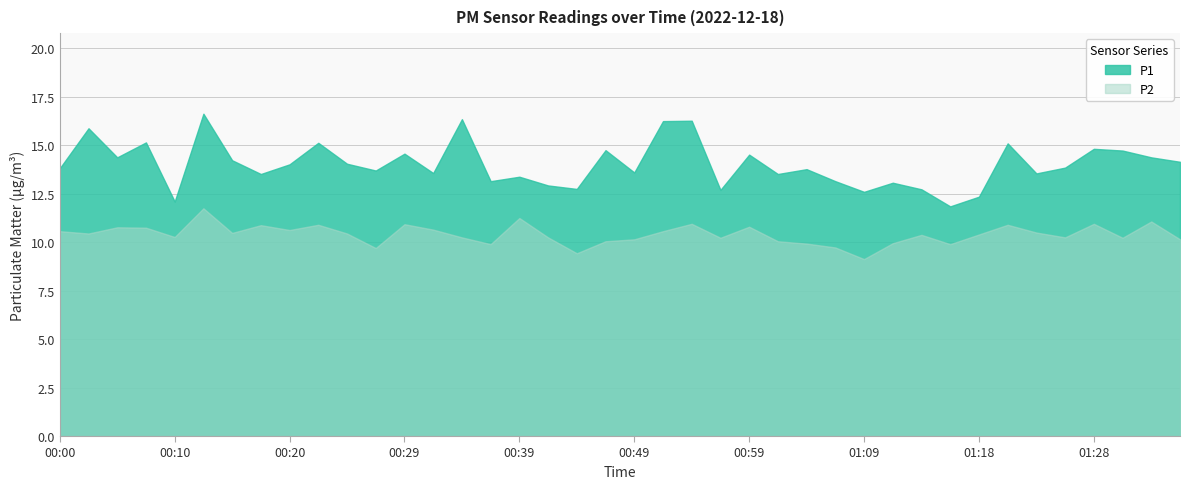

Does the chart have visible grid lines?

Yes